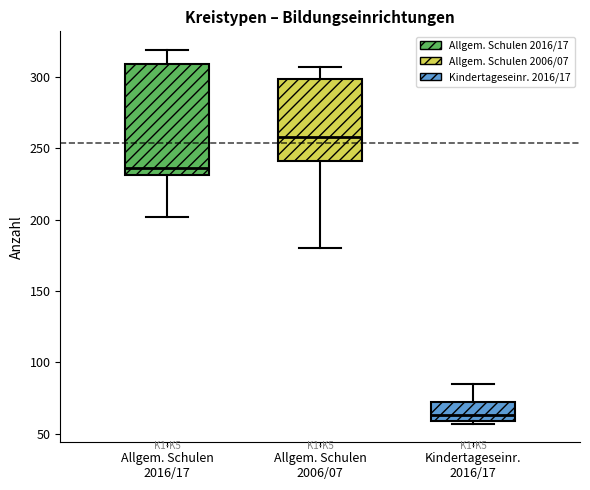

Where is the lower edge of the box for Kindertageseinr. 2016/17 on the y-axis? The values are not printed on the chart, so give them approximately, as read against the axis.

60